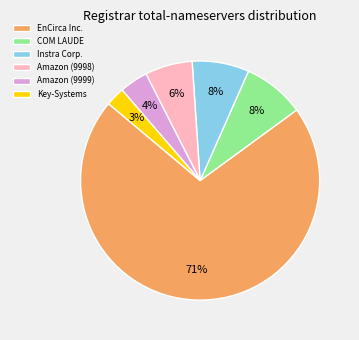

Is the sum of Key-Systems and COM LAUDE greater than half?

No